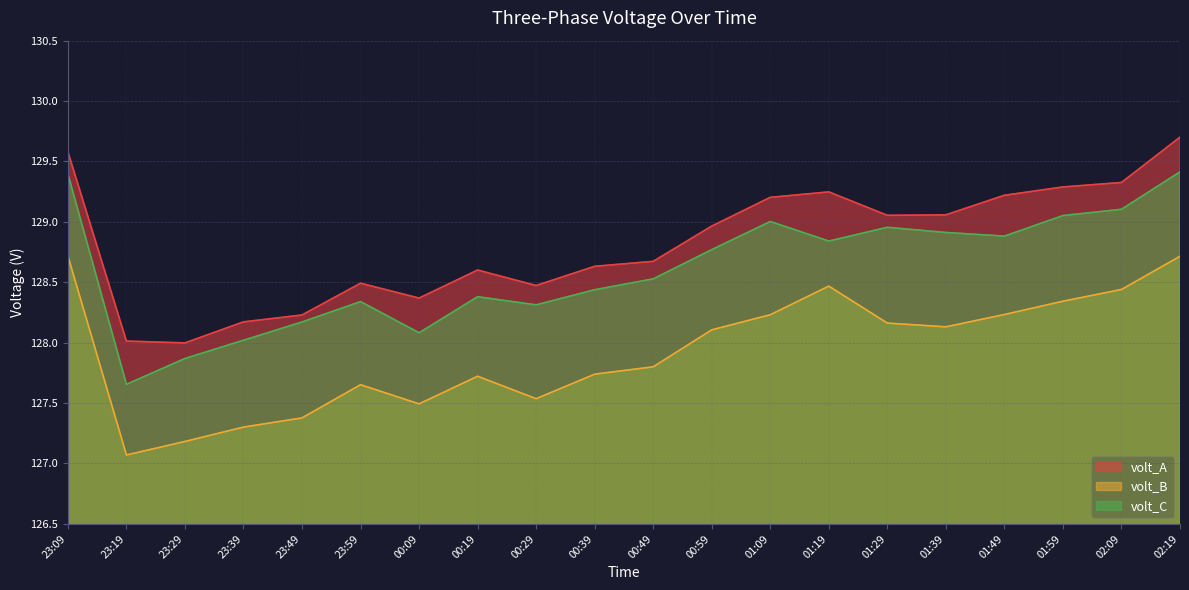

How many interior local peaks does the volt_B series have?

3